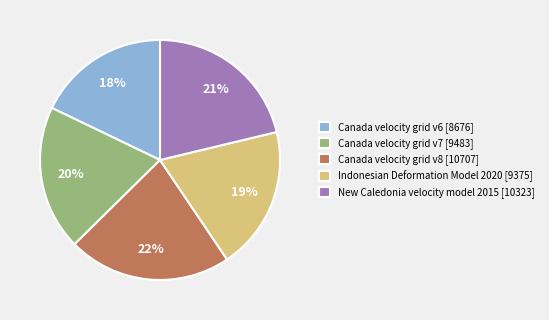

To the nearest percent, what is the average slice percentage?

20%